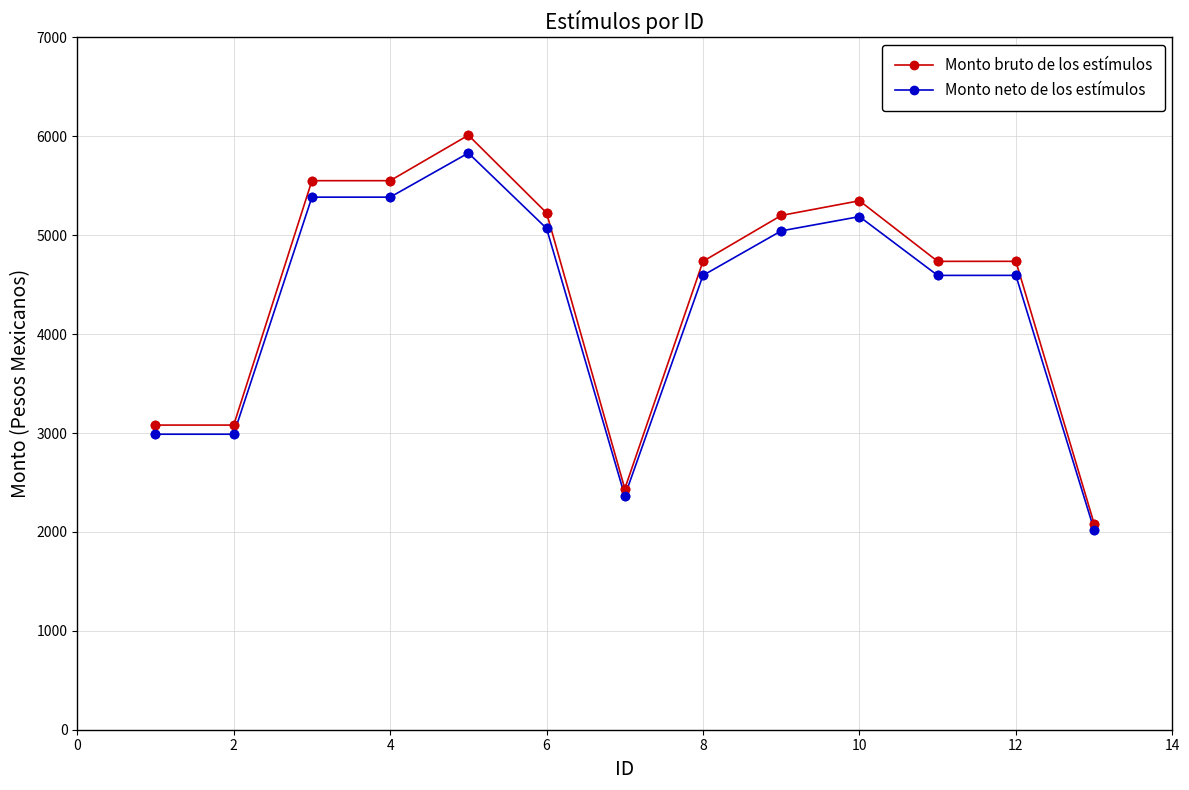

Which series has the largest range (max minus min)?

Monto bruto de los estímulos